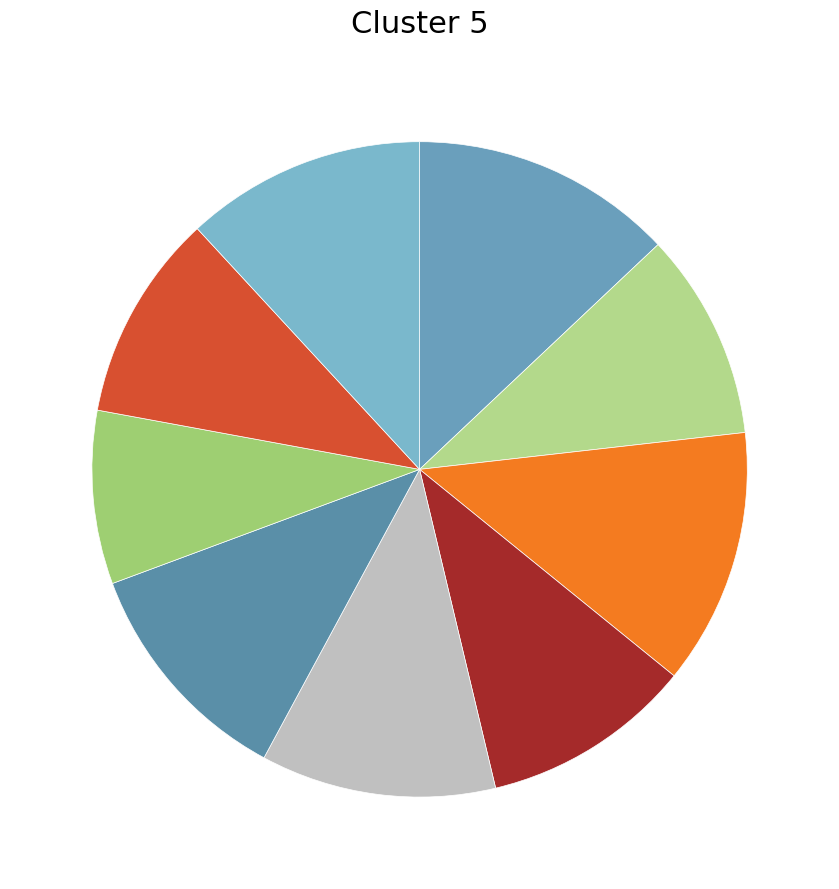

Is there any slice that represents more than half of the pie?

No